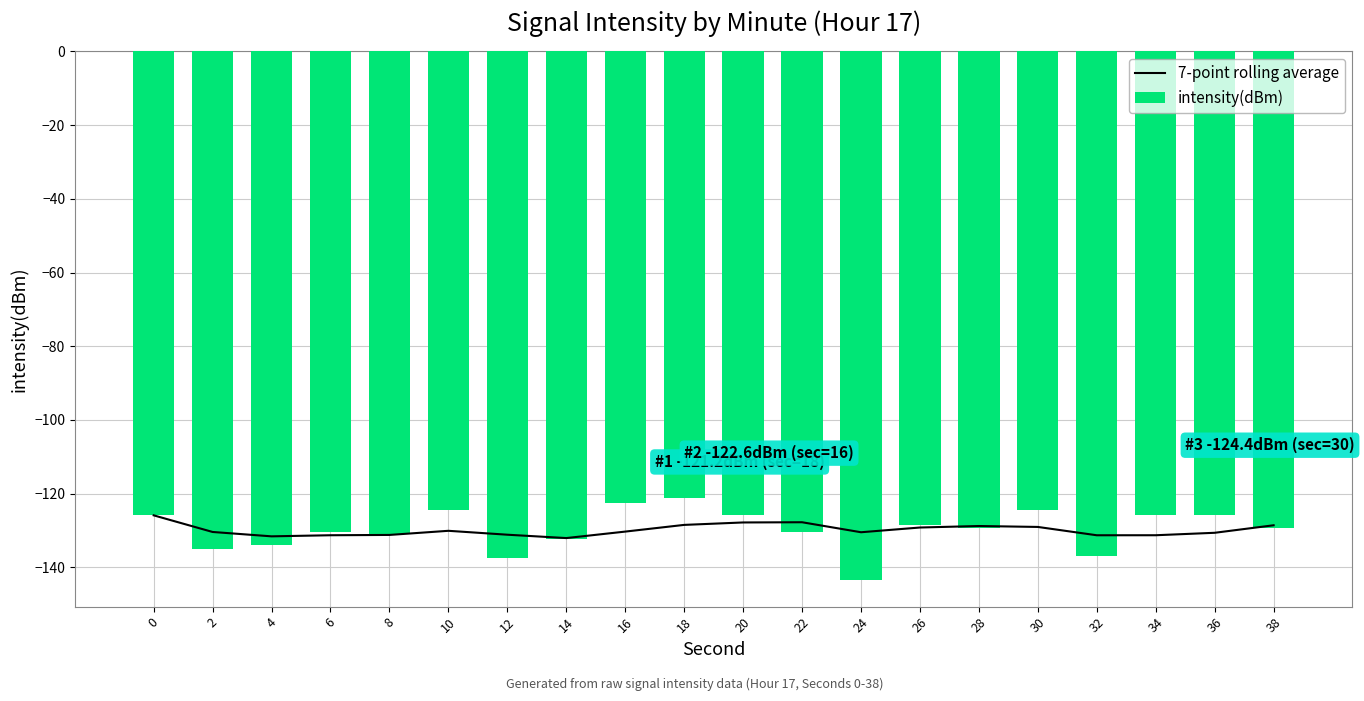

How many categories are shown in the chart?

20